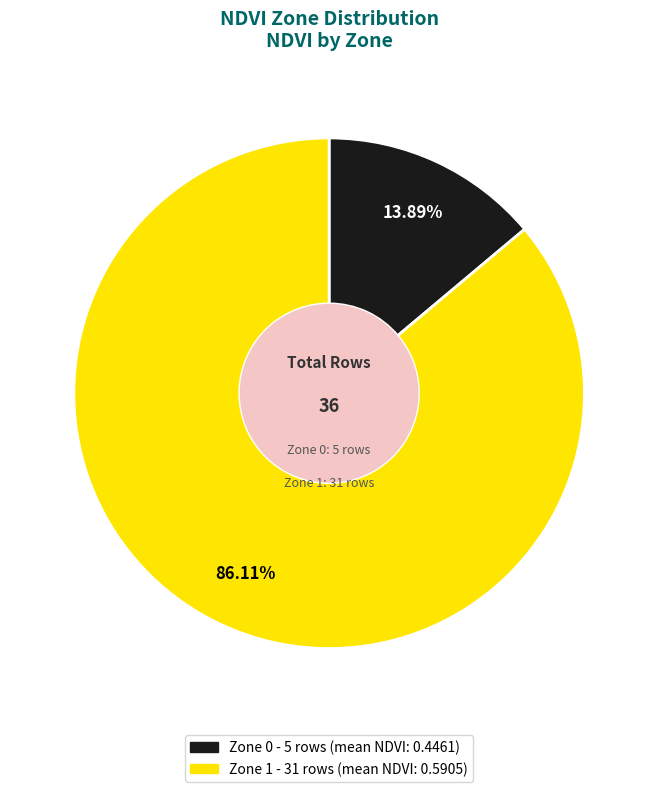

Rank the categories by value from highest to lowest.

Zone 1, Zone 0